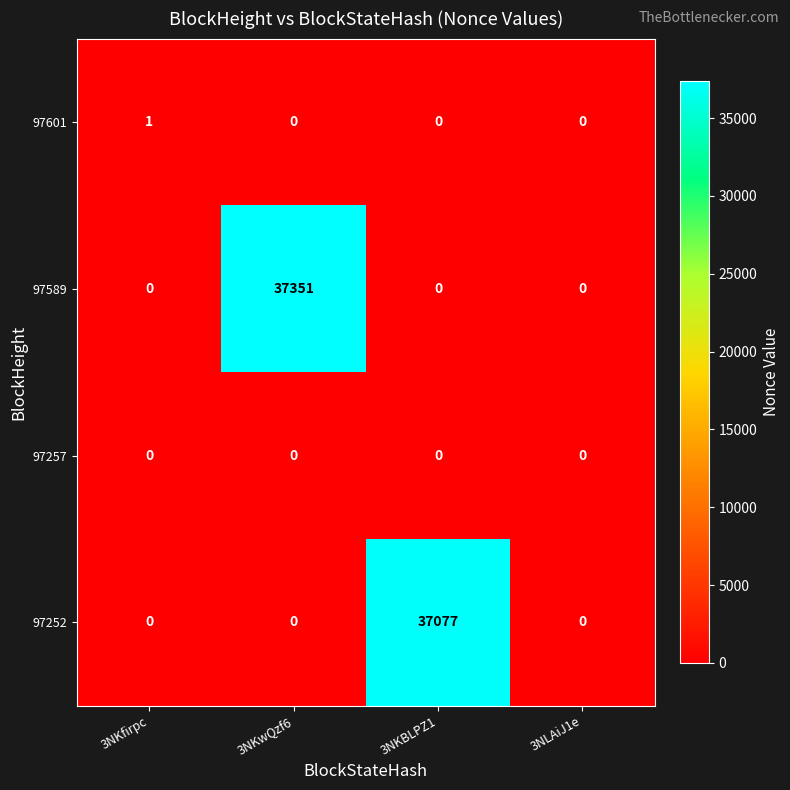

Which series has the largest range (max minus min)?

97589